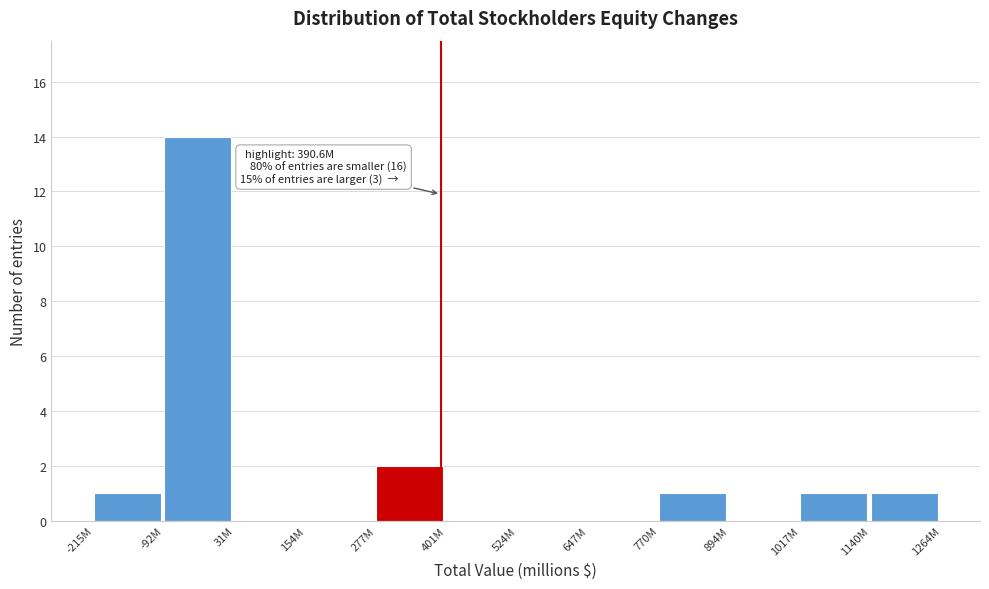

Reading right to left, list all the values displayed in this chart.

1140M=1	1017M=1	894M=0	770M=1	647M=0	524M=0	401M=0	277M=2	154M=0	31M=0	-92M=14	-215M=1